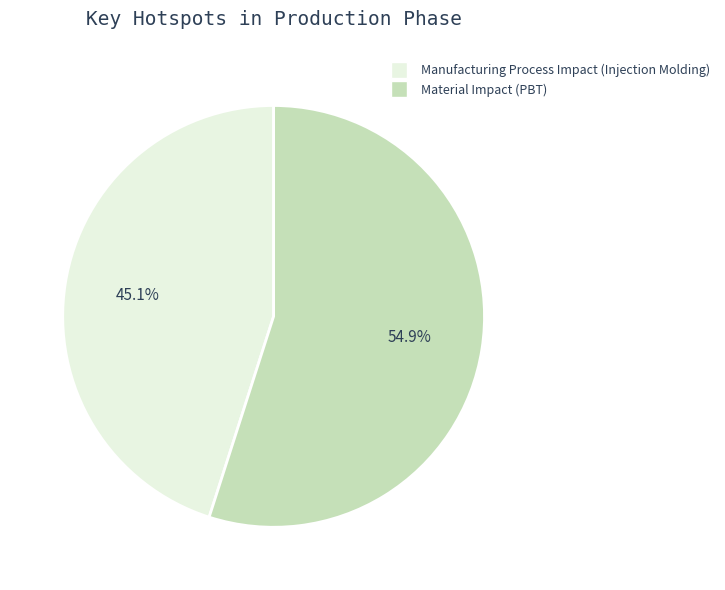

Does any single category account for the majority?

Yes